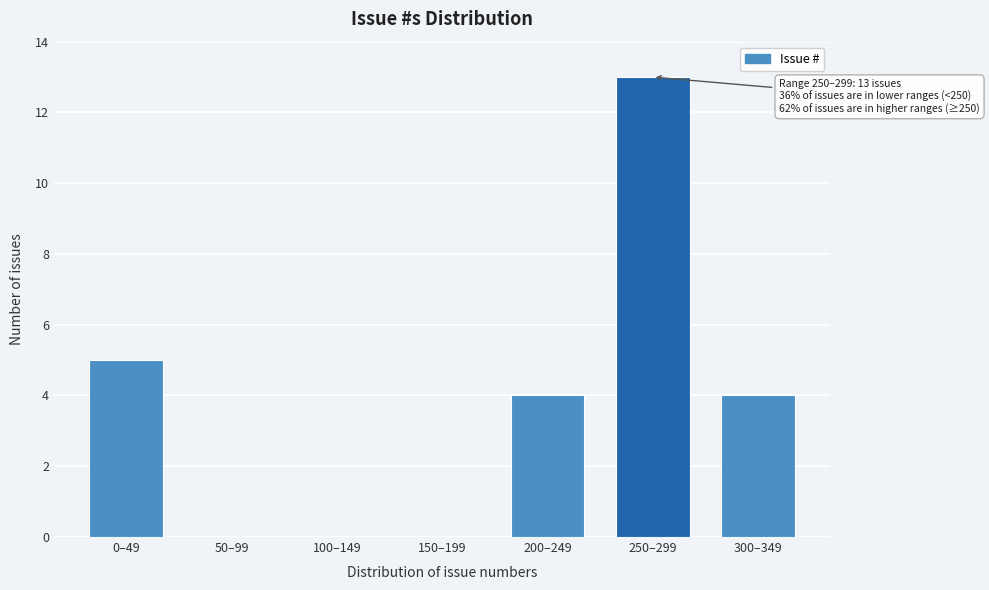

Reading left to right, transcribe all the data shown in this chart.

0–49=5	50–99=0	100–149=0	150–199=0	200–249=4	250–299=13	300–349=4